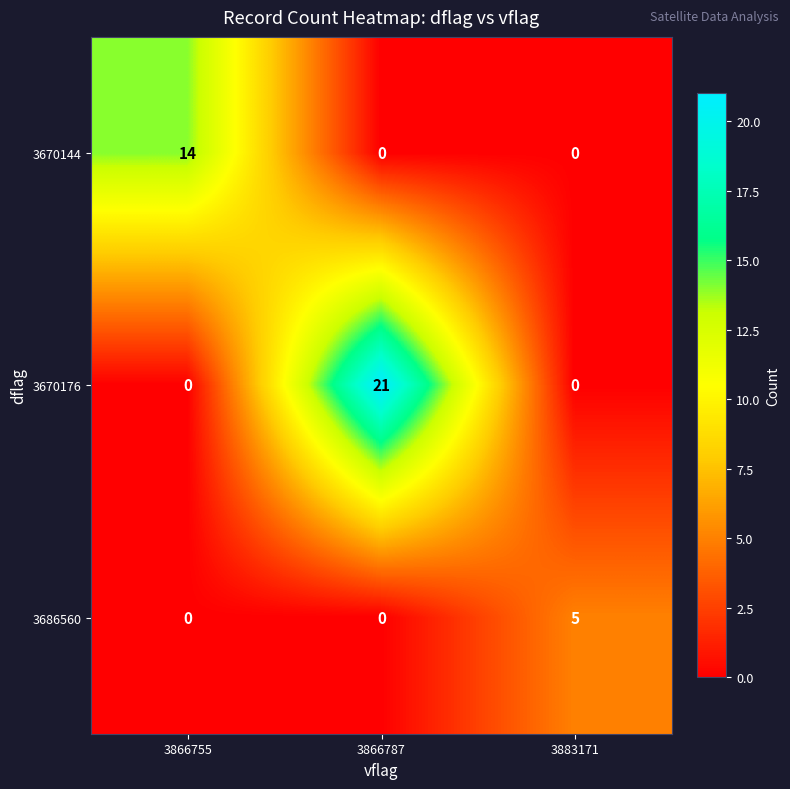

Which series has the largest total across all categories?

3670176